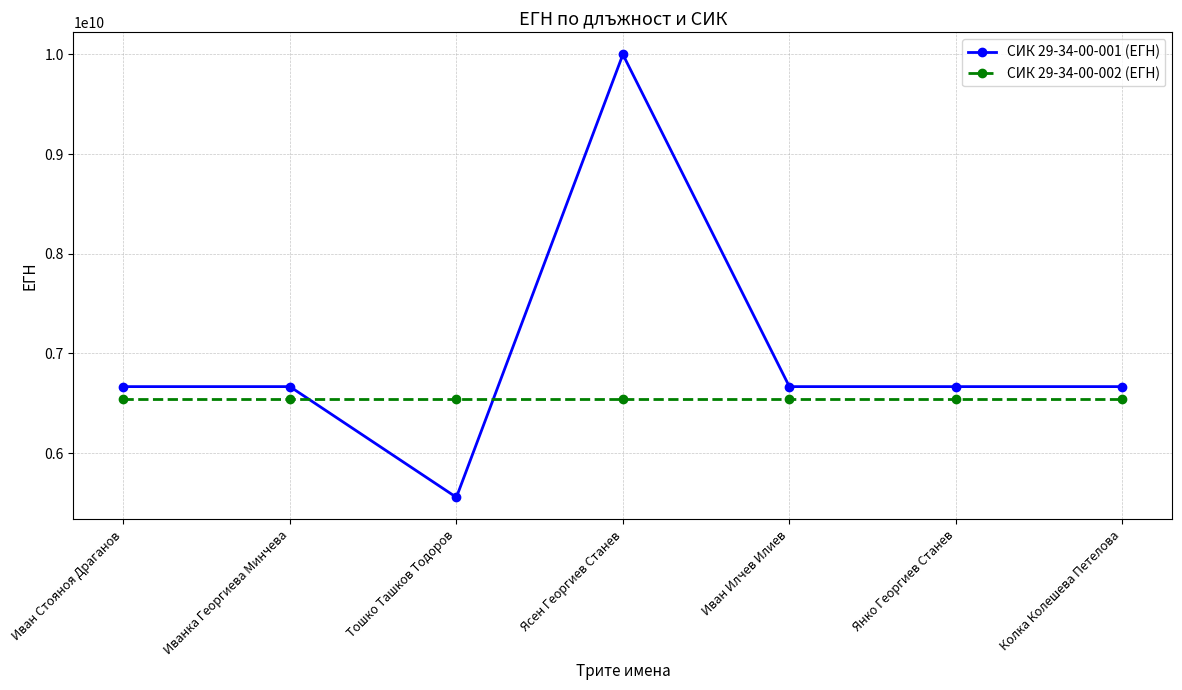

Read the СИК 29-34-00-001 (ЕГН) value at Ясен Георгиев Станев.

9999999999